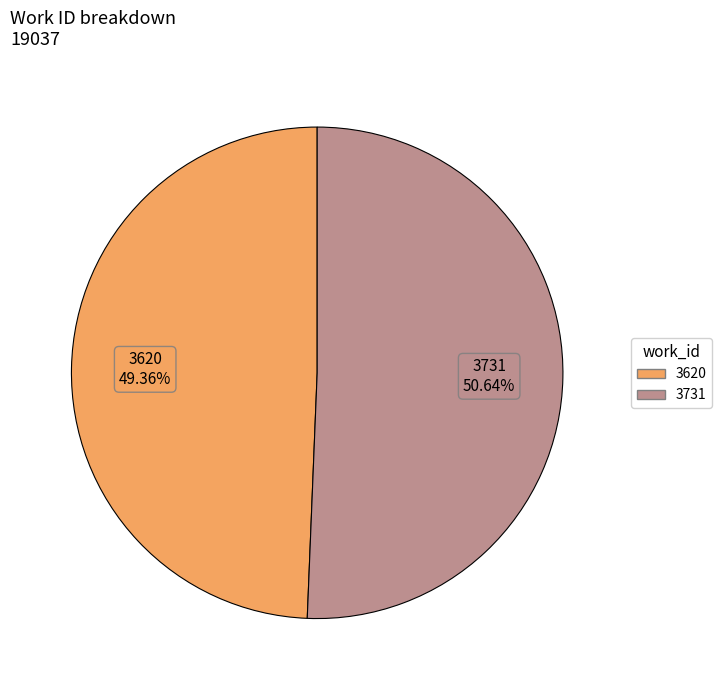

What is the majority slice?

3731